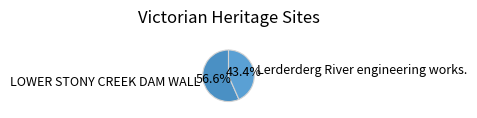

Combined, do LOWER STONY CREEK DAM WALL and Lerderderg River engineering works. account for over 50%?

Yes